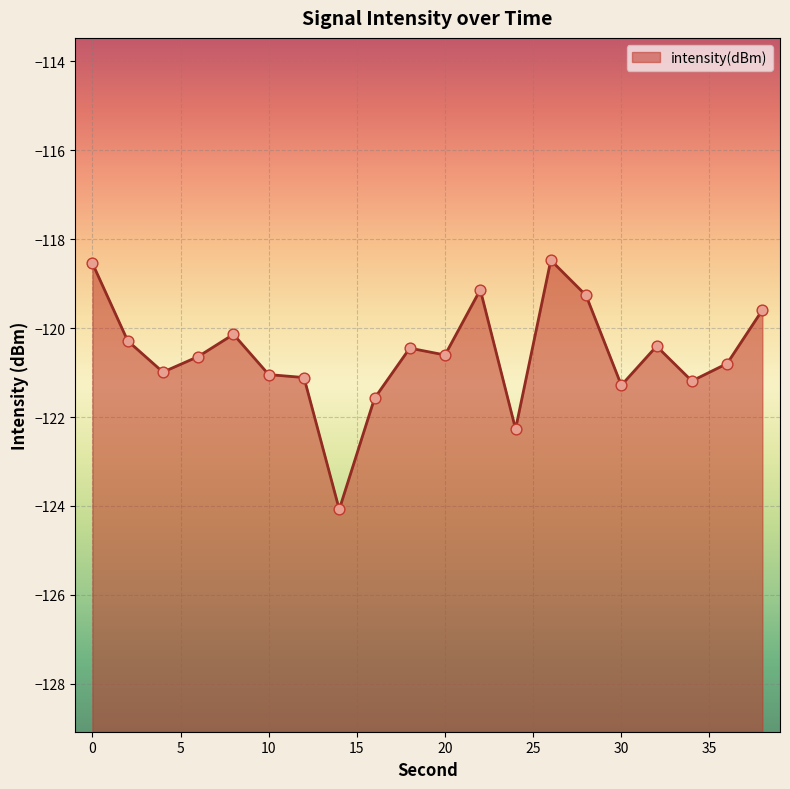

Between 2 and 10, which is larger?

2